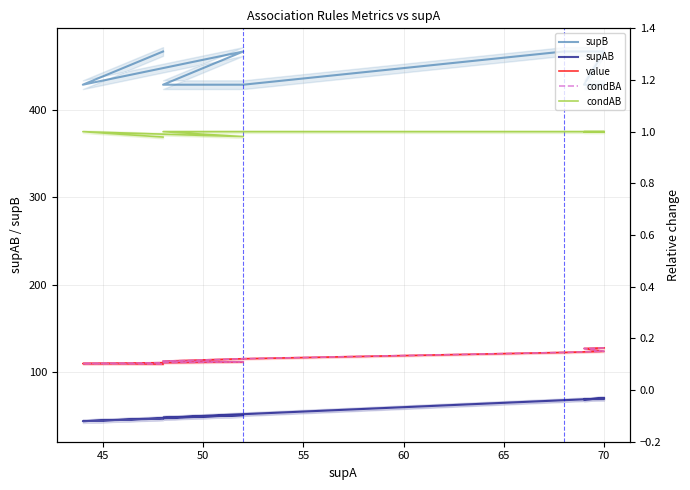

What is the total value across all series at 60?

482.2